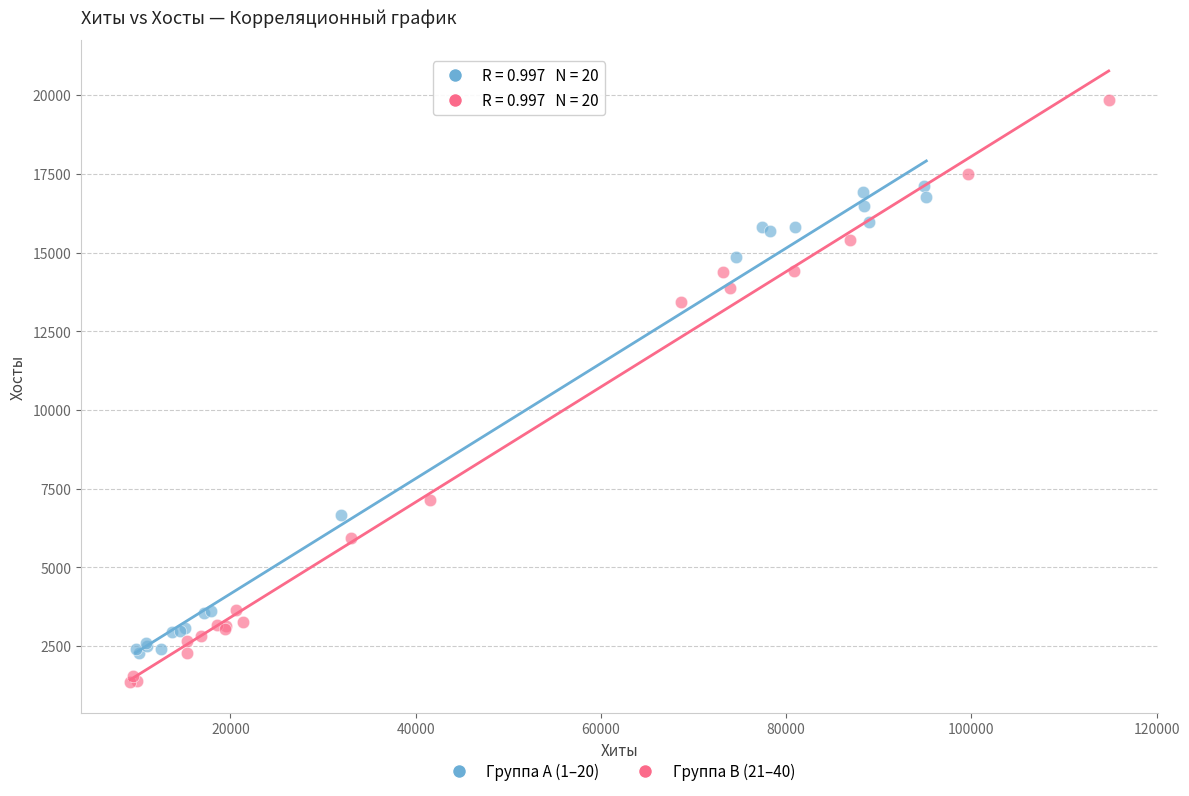

Which series reaches the minimum Y coordinate?

Группа B (21–40)